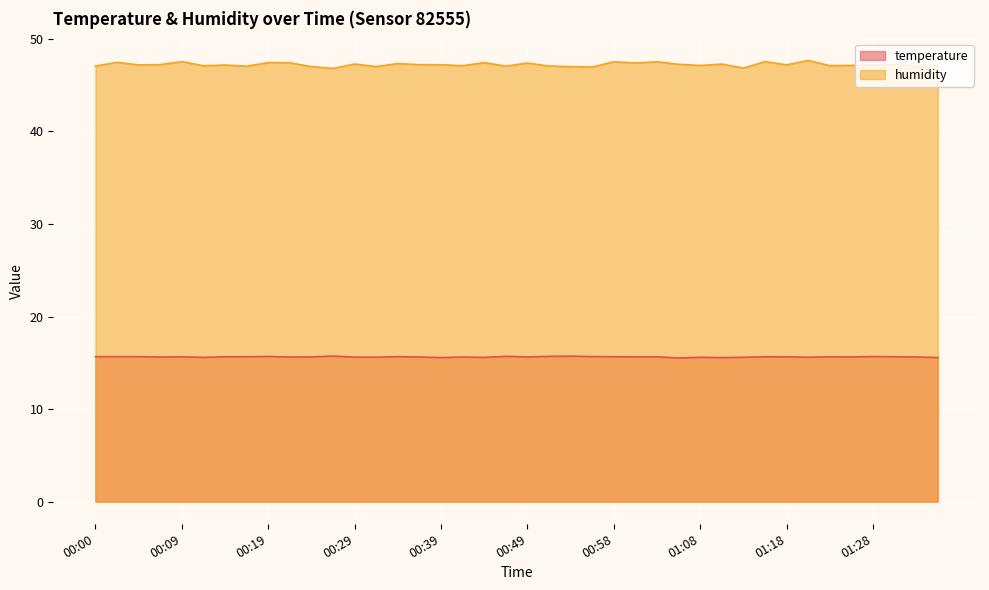

Does the chart display data point markers on the line(s)?

No